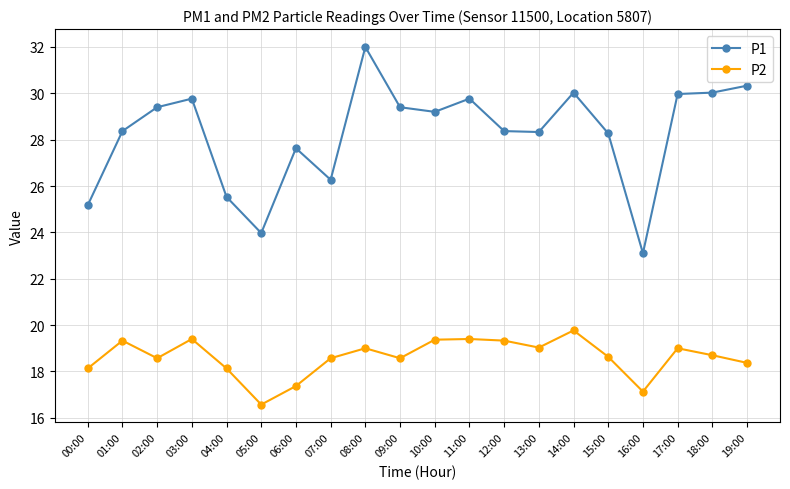

What is the label of the 20th point from the left?

19:00